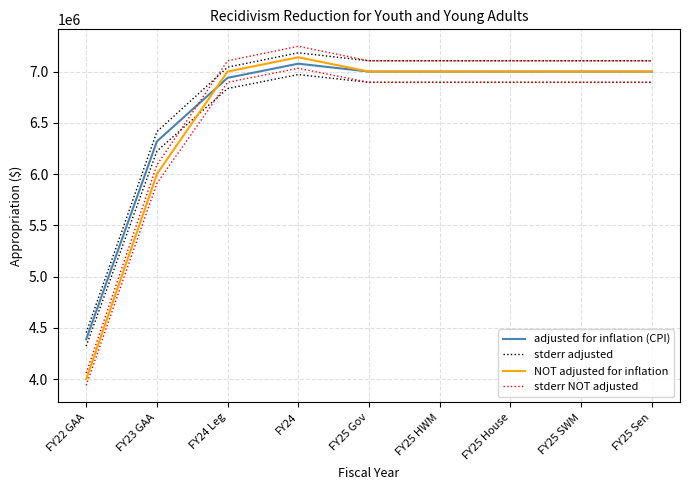

Is it true that NOT adjusted for inflation equals 7000000.0 at FY25 Gov?

True